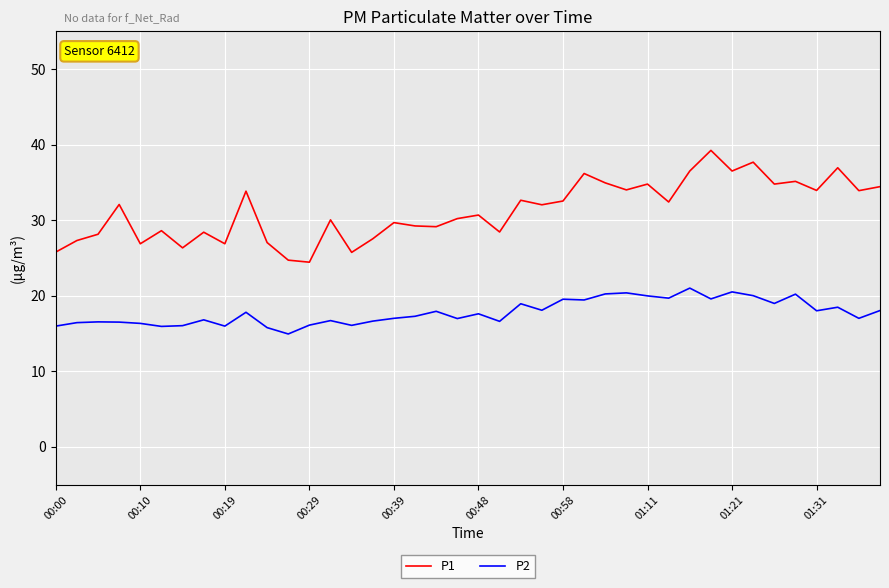

Rank the series by their maximum value, from highest to lowest.

P1, P2